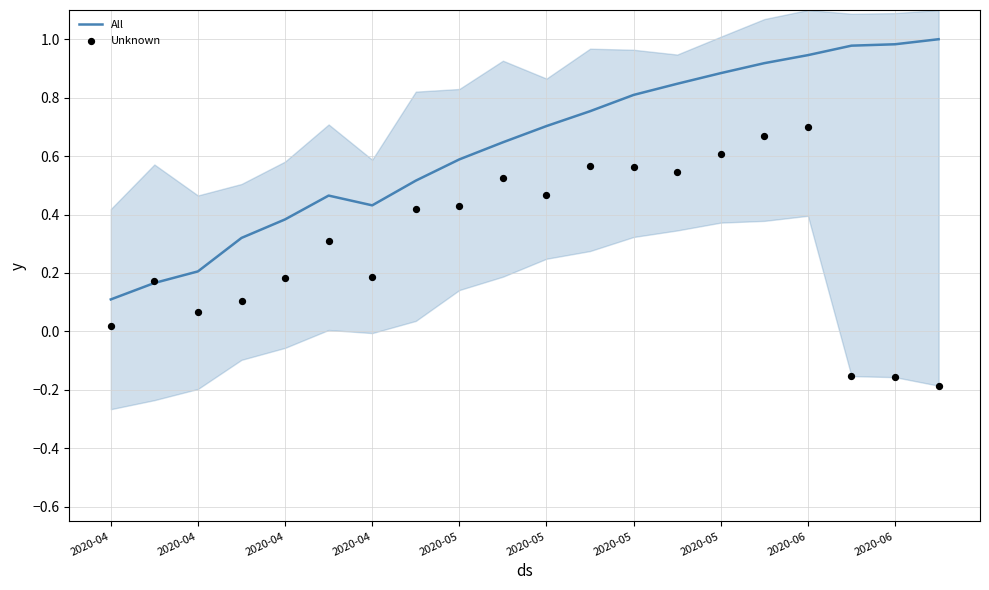

Which series reaches the minimum Y coordinate?

Unknown